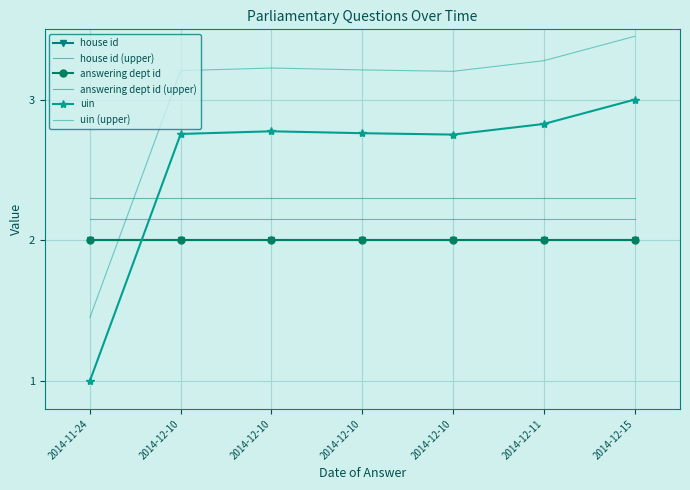

What value does the answering dept id series have at 2014-12-10?

2.0